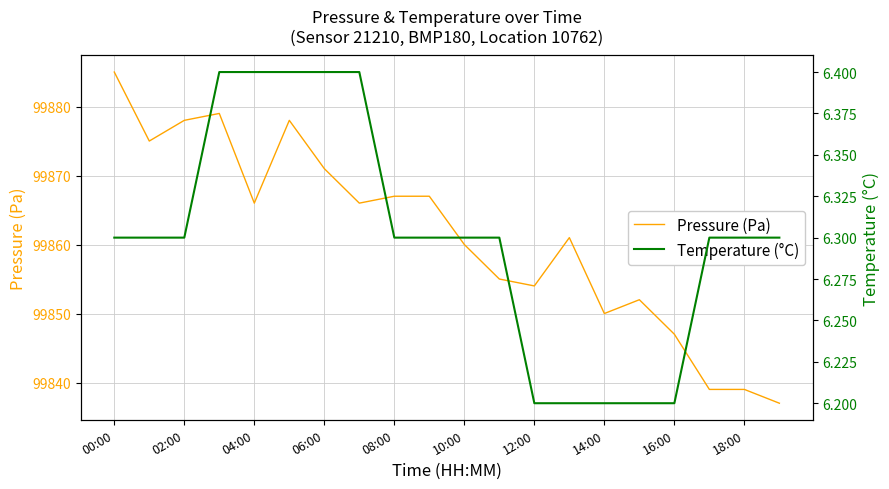

The value of Pressure (Pa) at 02:00 is 99878. True or false?

True